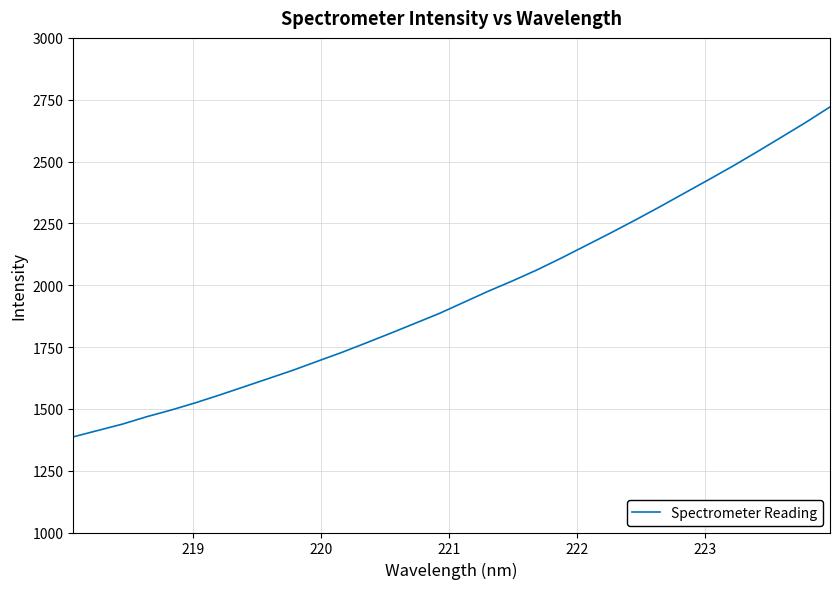

How many categories are shown in the chart?

32